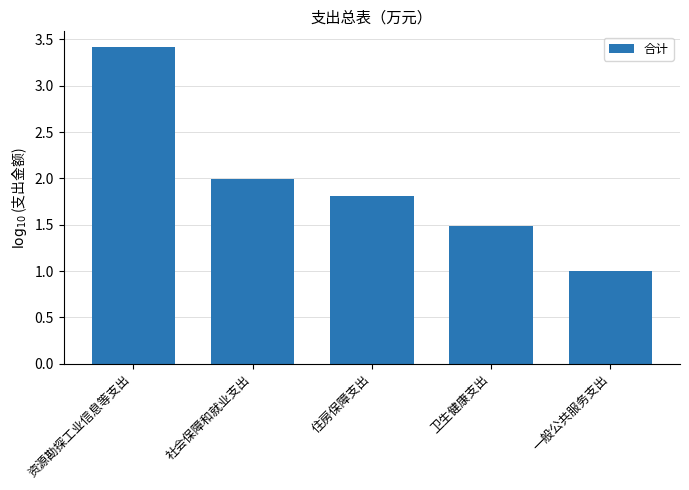

Rank the categories by value from highest to lowest.

资源勘探工业信息等支出, 社会保障和就业支出, 住房保障支出, 卫生健康支出, 一般公共服务支出